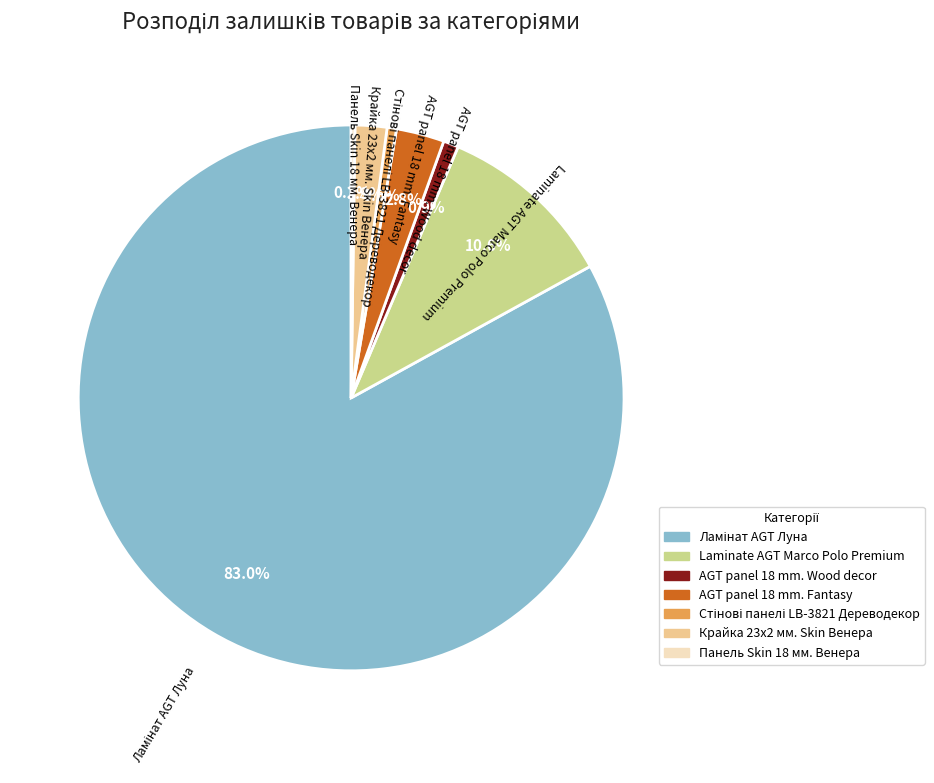

Which has a higher value, Laminate AGT Marco Polo Premium or AGT panel 18 mm. Wood decor?

Laminate AGT Marco Polo Premium